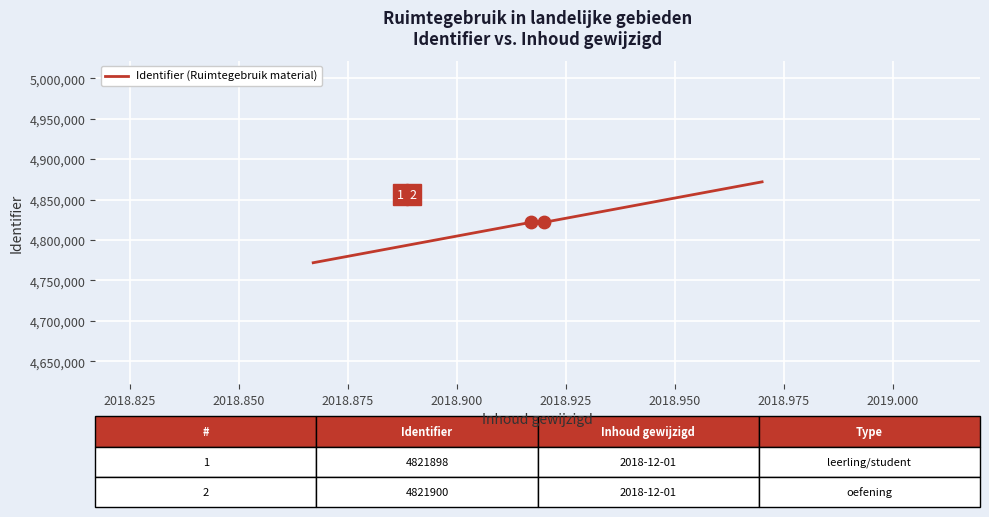

True or false: the data has more than 0 interior local peaks.

False